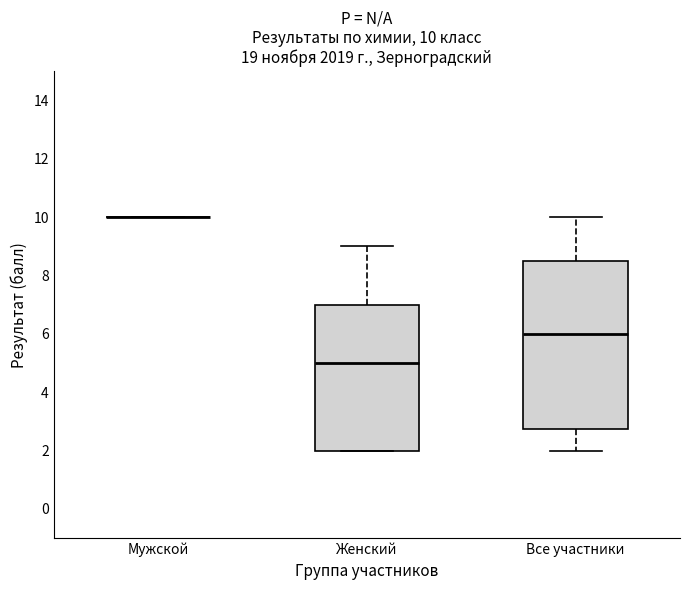

Comparing the boxes themselves (not the whiskers), which one is the tallest?

Все участники